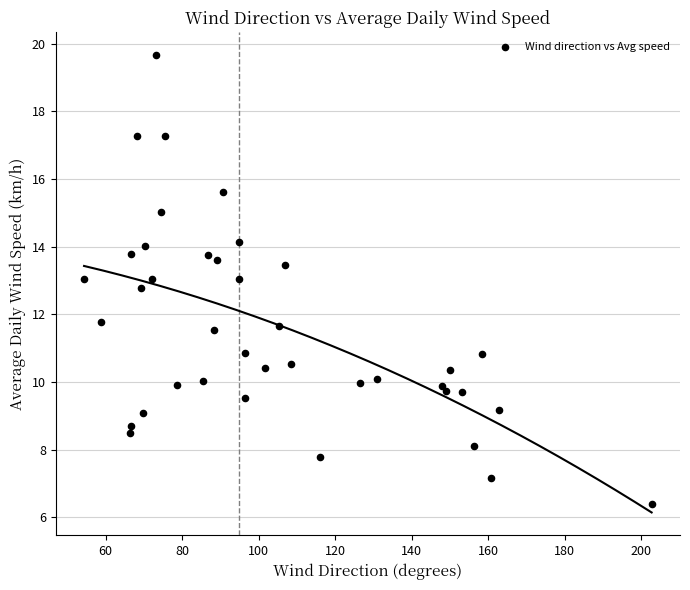

What is the range of Y values (max minus min)?

13.3